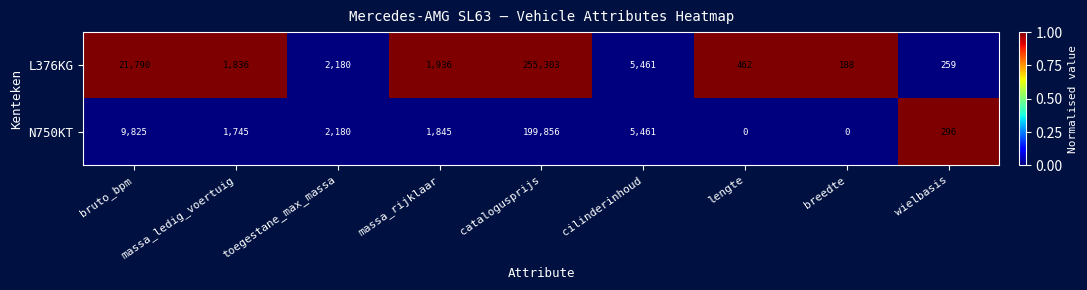

What is the difference between the maximum and minimum values in the N750KT series?

199856